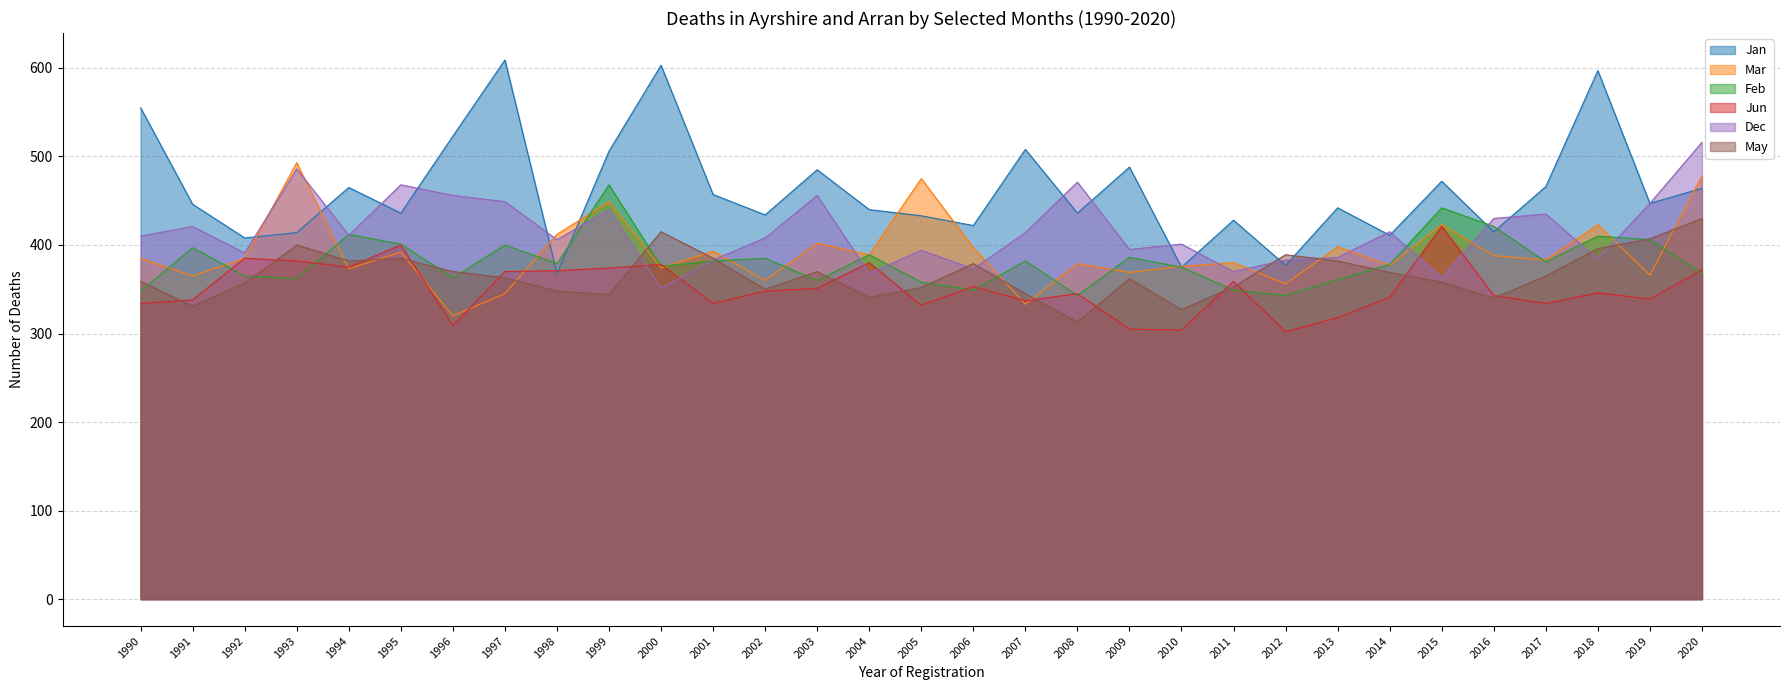

True or false: Mar has more than 1 points higher than both neighbors.

True